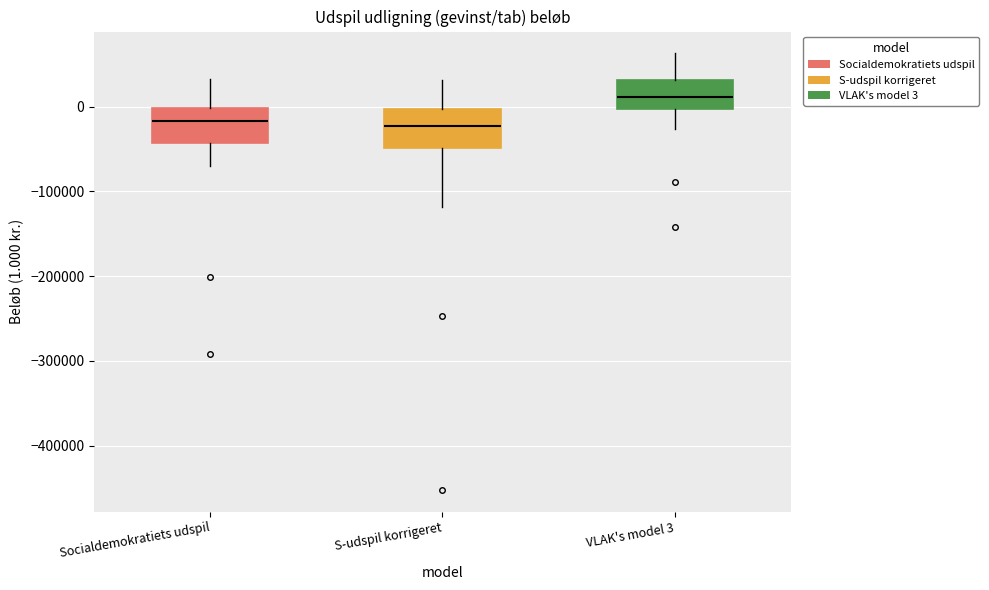

Reading left to right, transcribe this box plot: for each box, give where its median line is, the range the box spans, and where its two whiskers end, as read against the y-axis. The values are not printed on the chart, so give them approximately, as read against the axis.

Socialdemokratiets udspil: median -20000, box -40000 to 0, whiskers -70000 to 30000
S-udspil korrigeret: median -20000, box -50000 to 0, whiskers -120000 to 30000
VLAK's model 3: median 10000, box 0 to 30000, whiskers -30000 to 60000